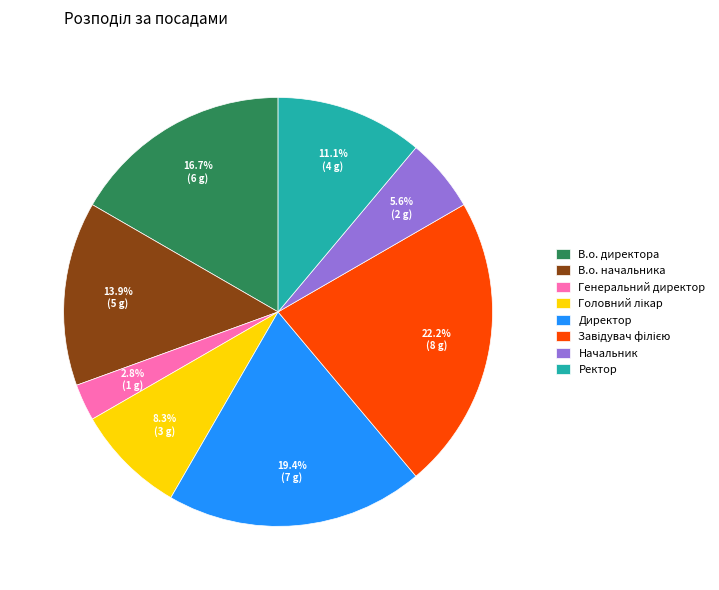

What percentage is the Директор slice, to the nearest percent?

19%